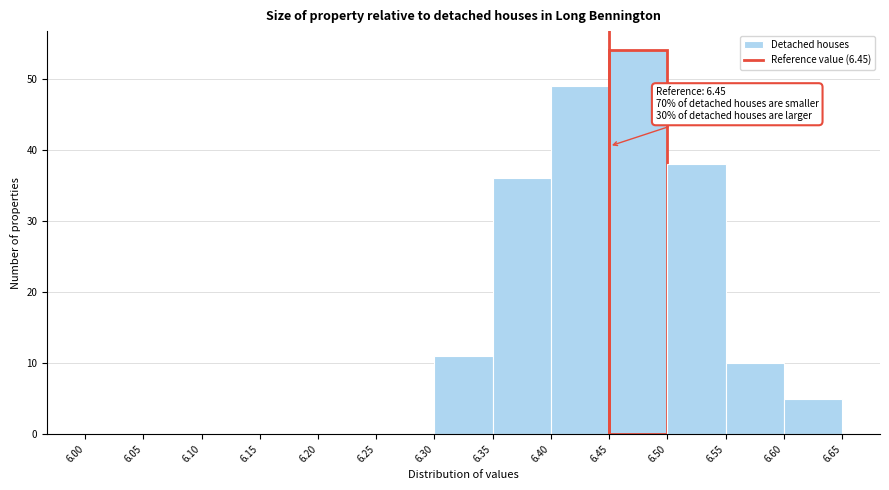

Which range on the x-axis has the tallest bar?

6.45 to 6.50